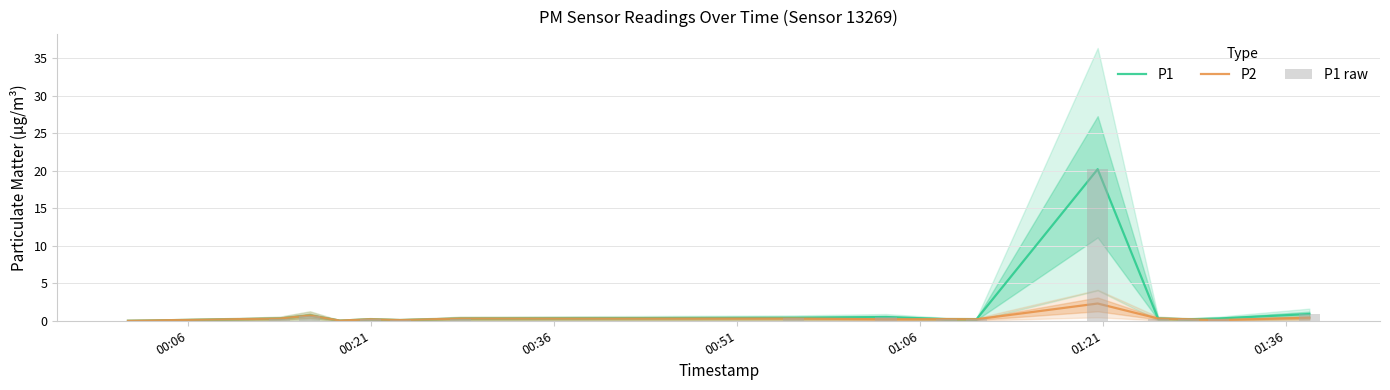

What is the sum of all P1 raw values?

24.8